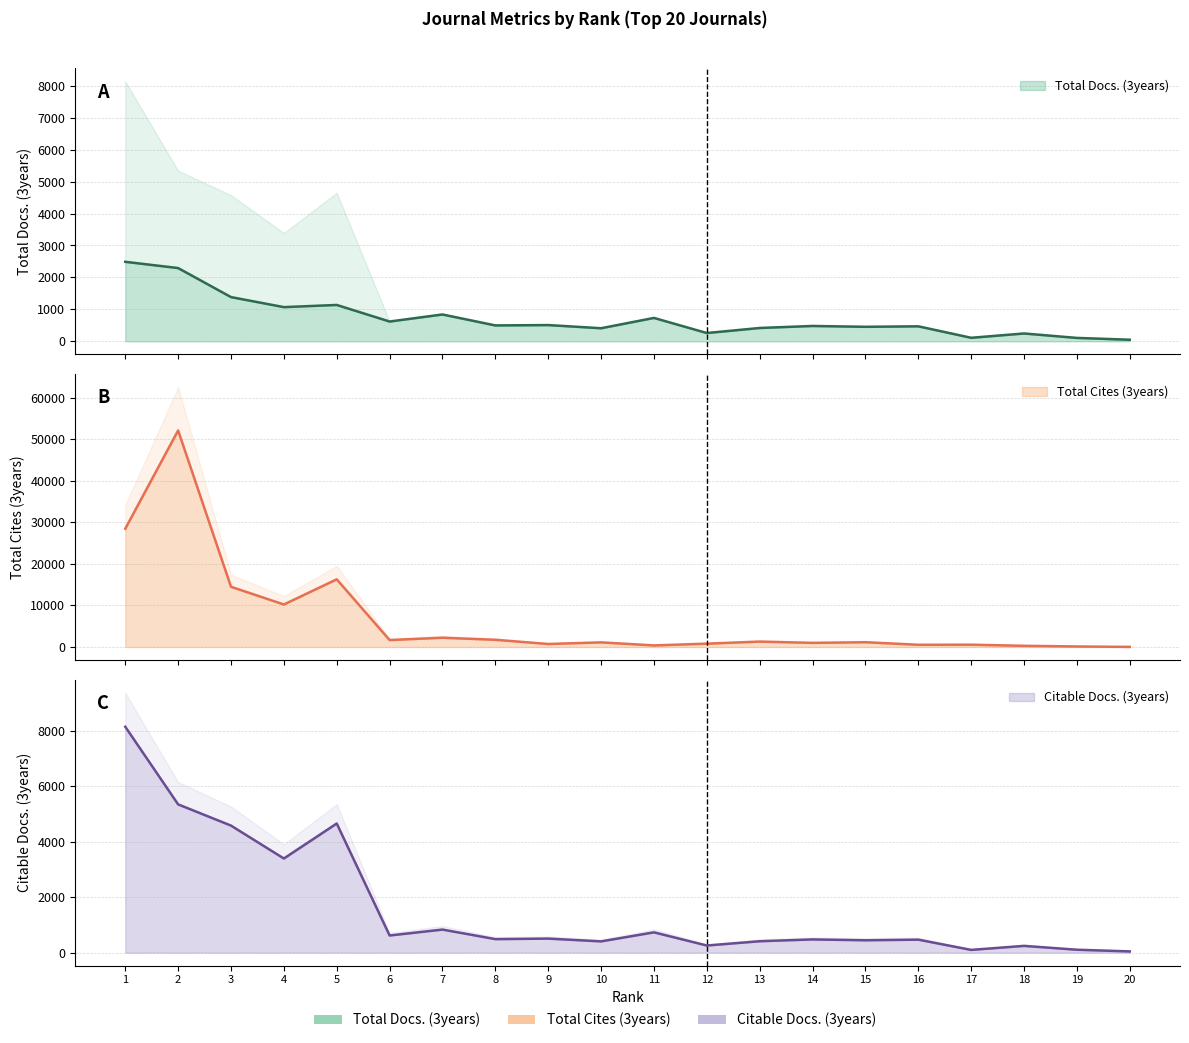

The value of Citable Docs. (3years) at 7 is 832. True or false?

True